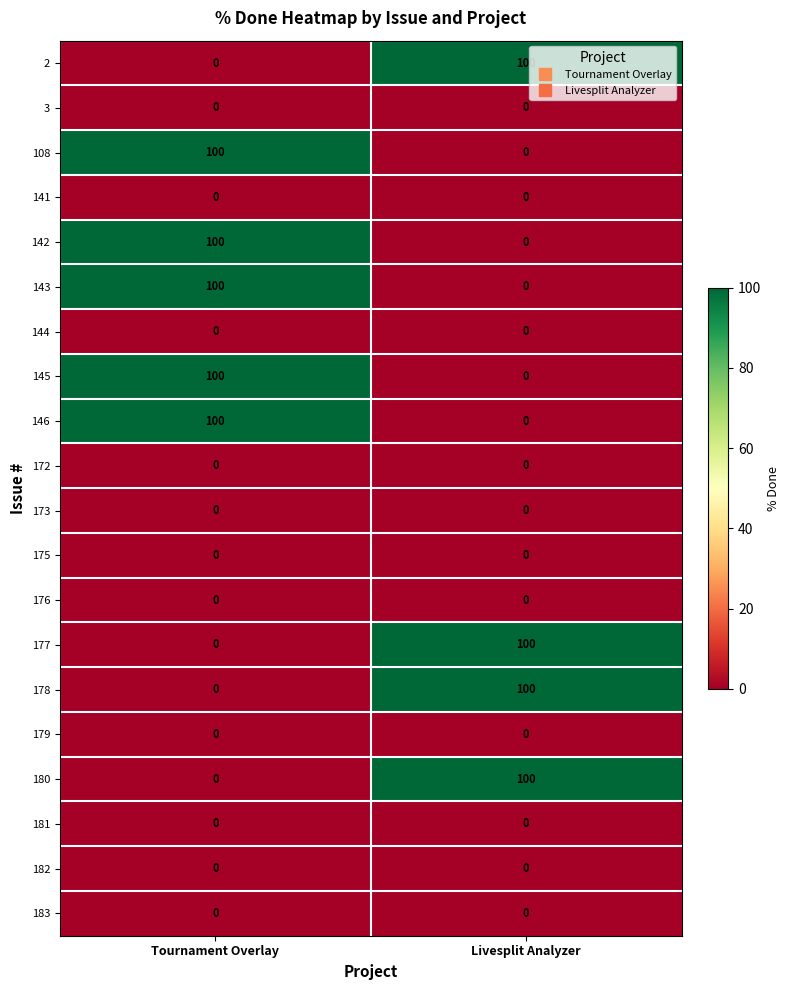

What is the total value across all series at Livesplit Analyzer?

400